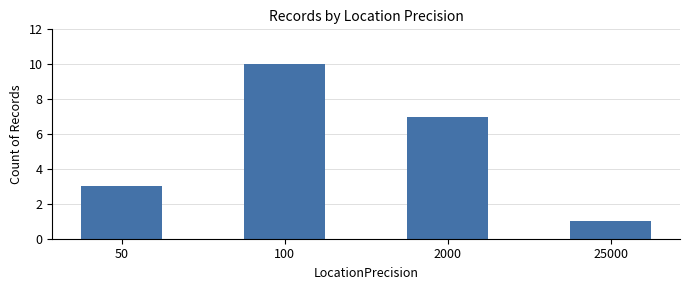

Does the chart contain stacked bars?

No